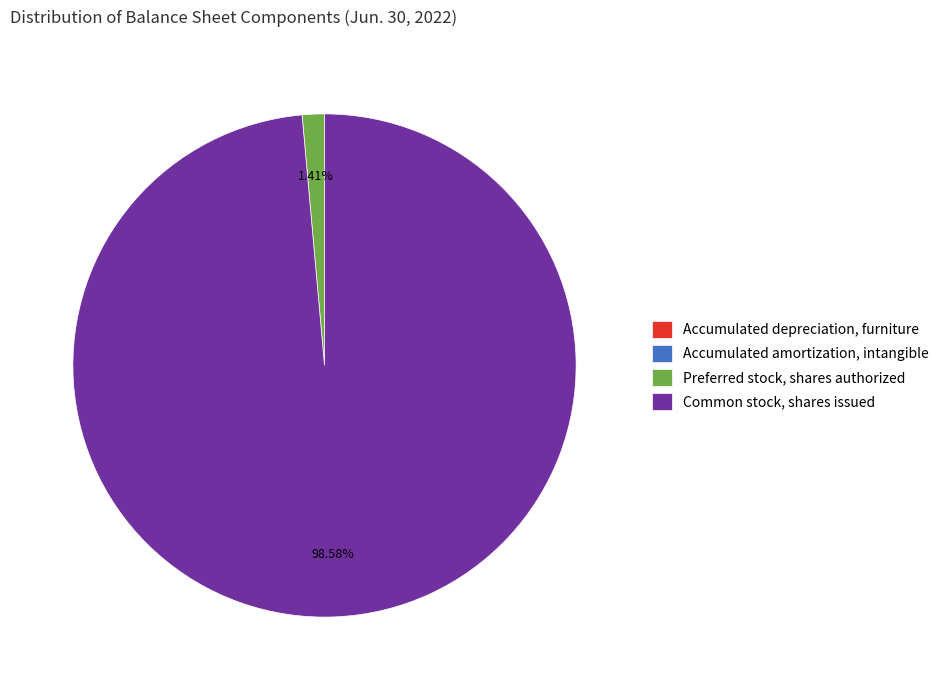

Which category accounts for the majority?

Common stock, shares issued